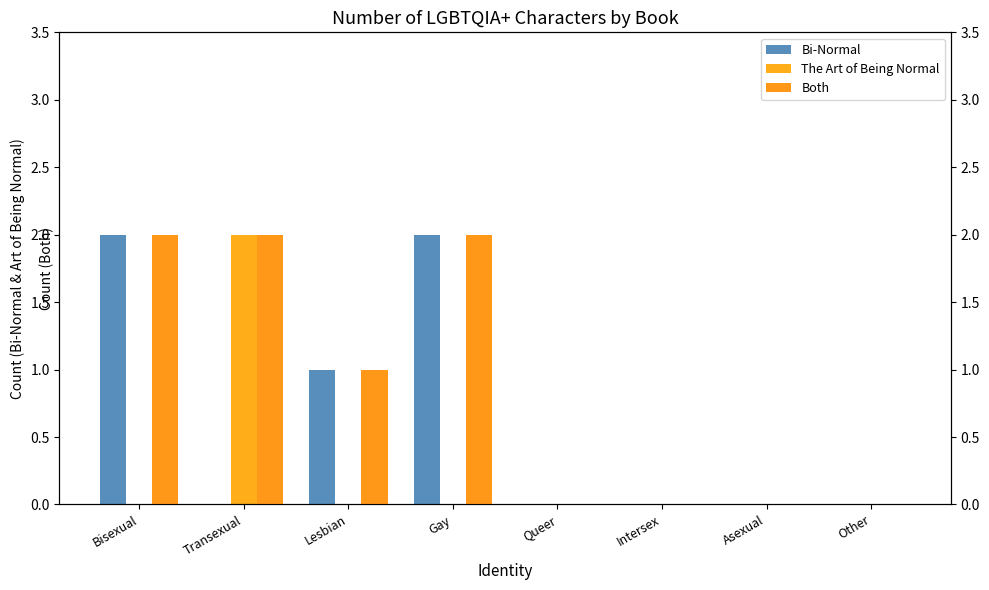

How many bars are there in total?

24